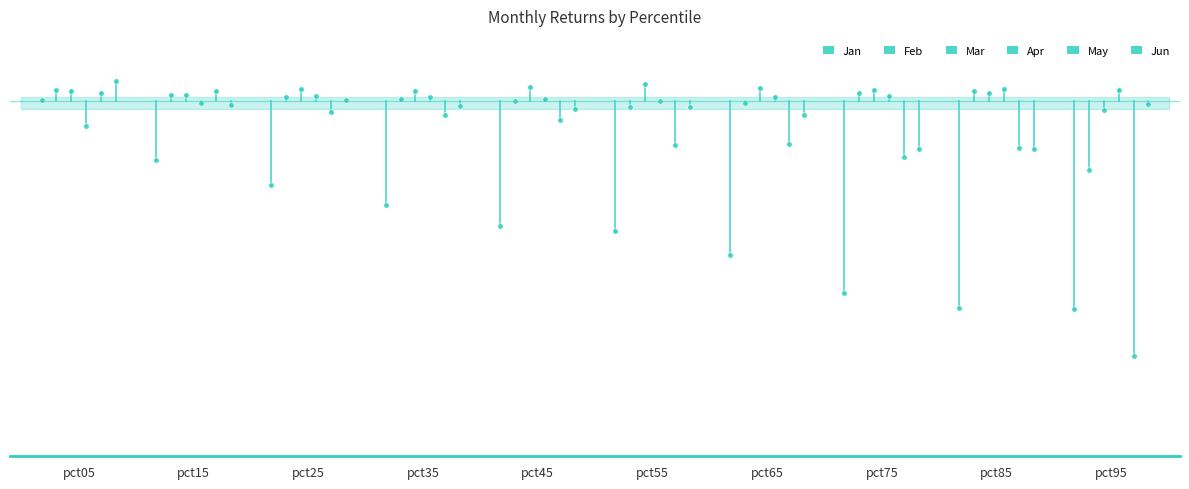

The value of Apr at pct75 is 0.0. True or false?

True